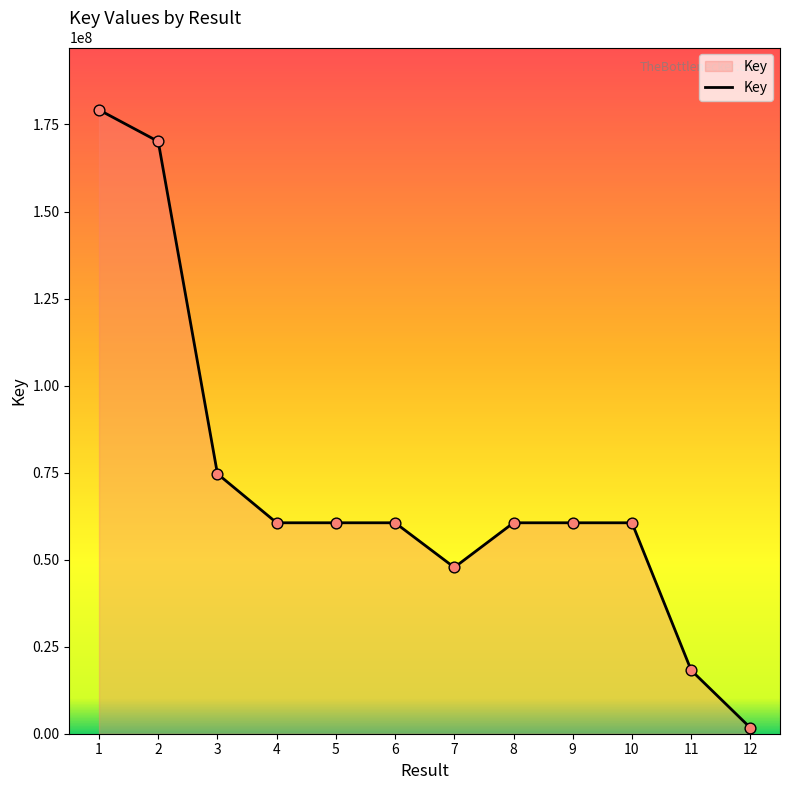

Between 5 and 1, which is larger?

1